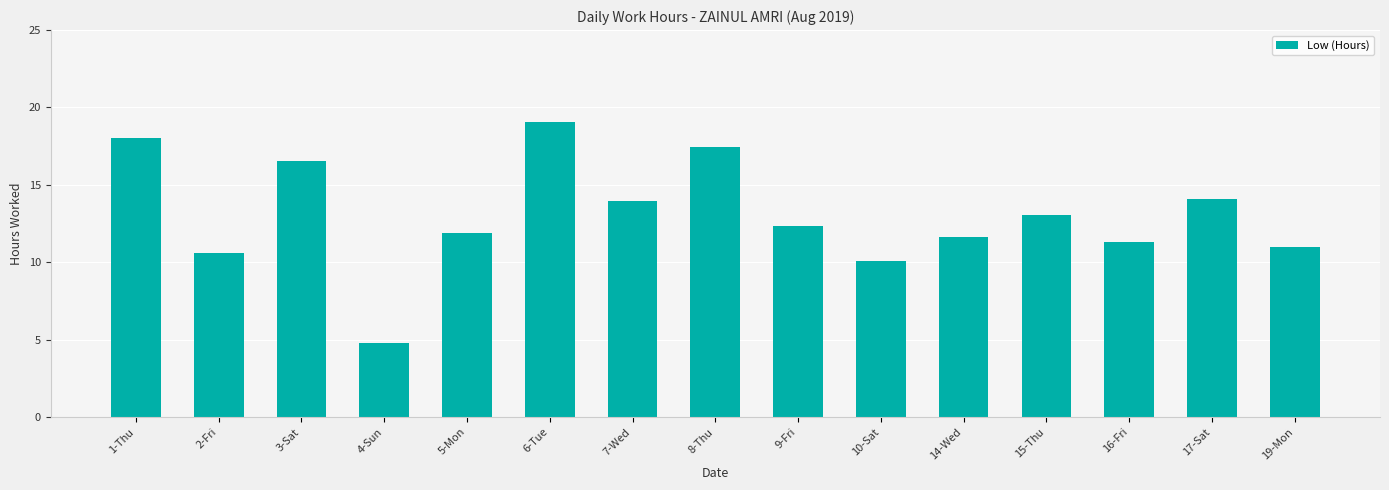

Approximately how many times larger is the value at 1-Thu compared to 19-Mon?

1.6